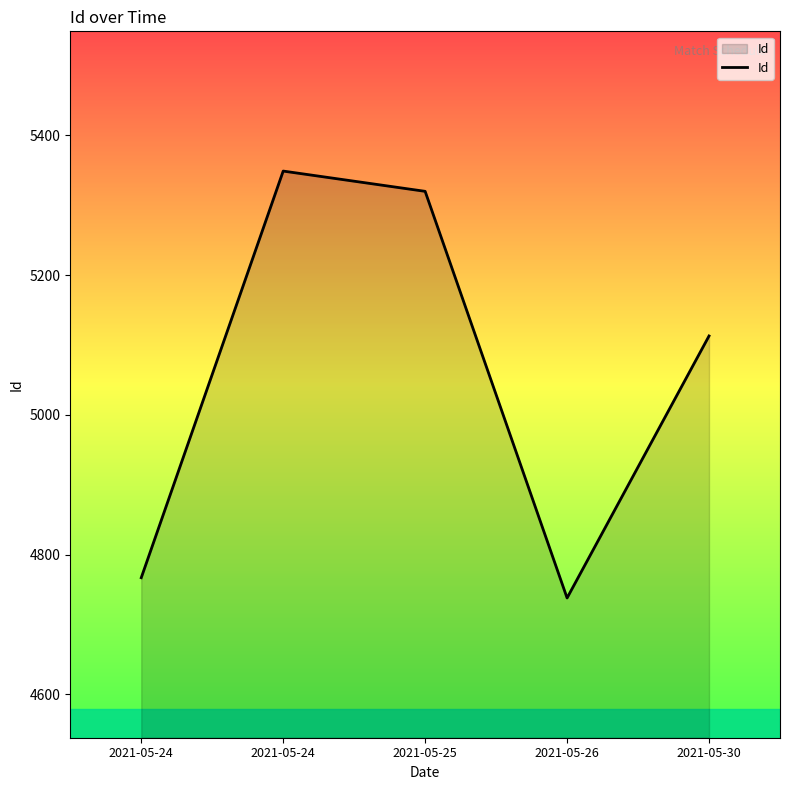

True or false: the data shows 8140 at 2021-05-25.

False